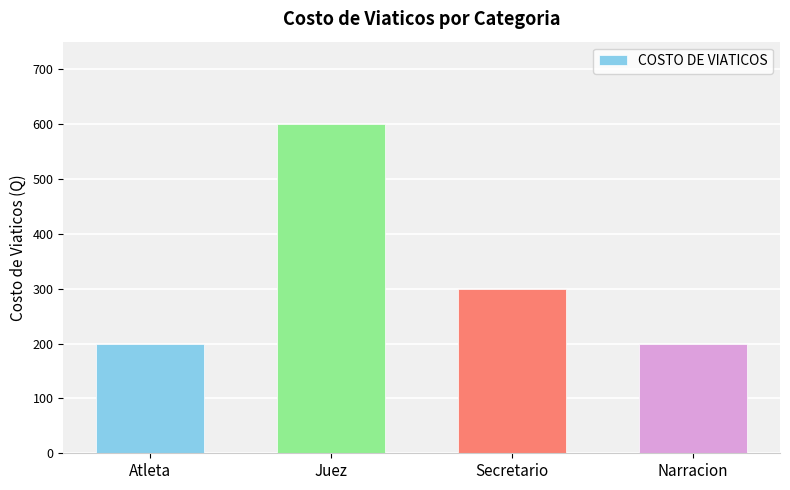

What is the label of the 4th bar from the right?

Atleta